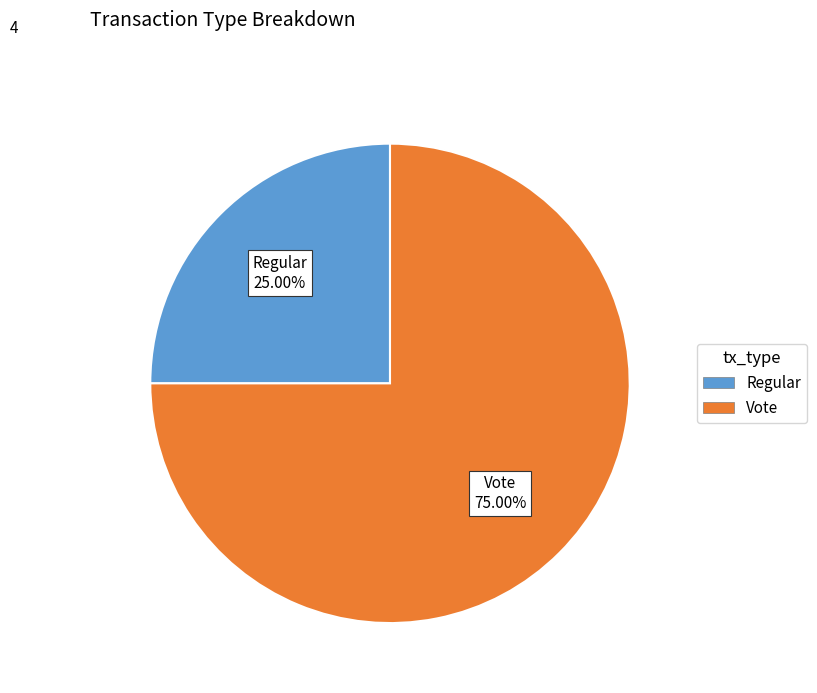

How much of the chart is everything except Regular?

75.0%